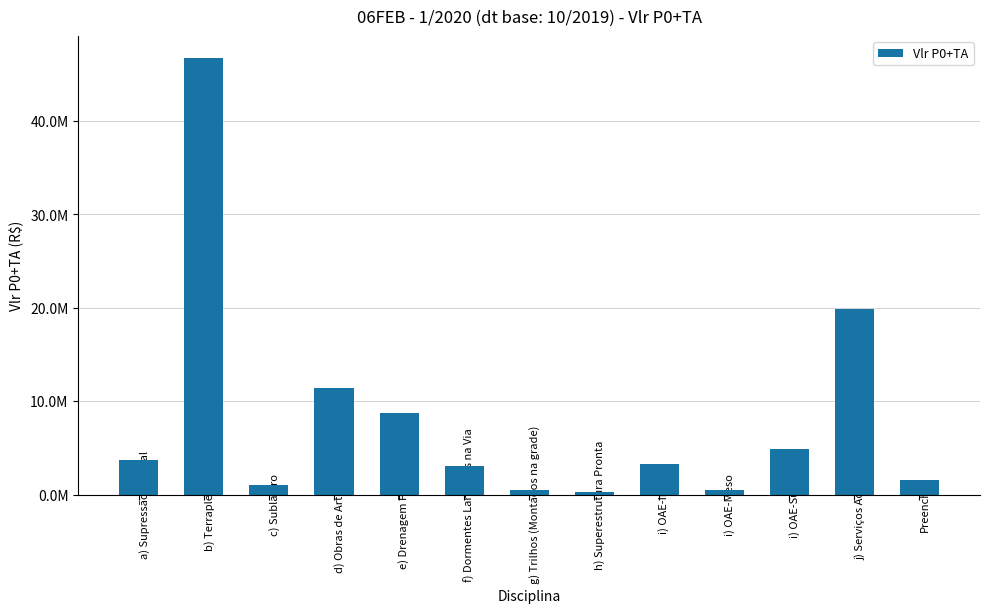

Are the bars horizontal?

No